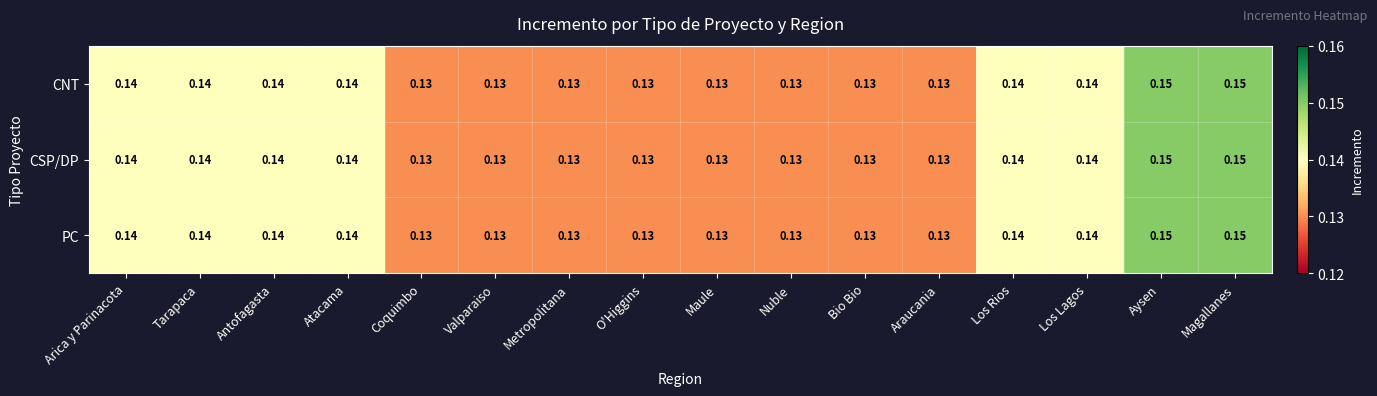

At how many categories does at least one series exceed 0?

16